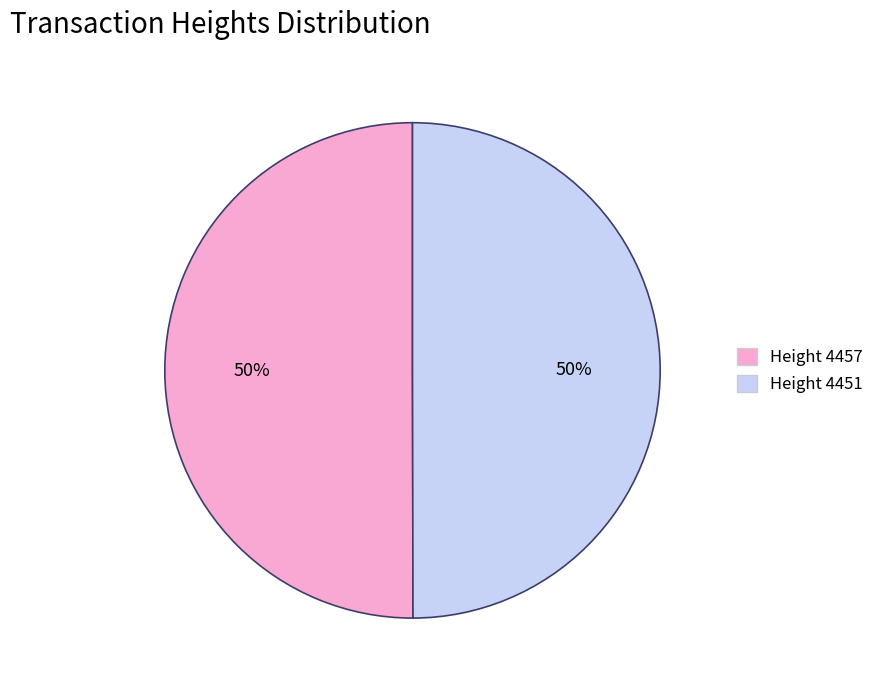

The Height 4457 slice represents 56% of the pie. True or false?

False